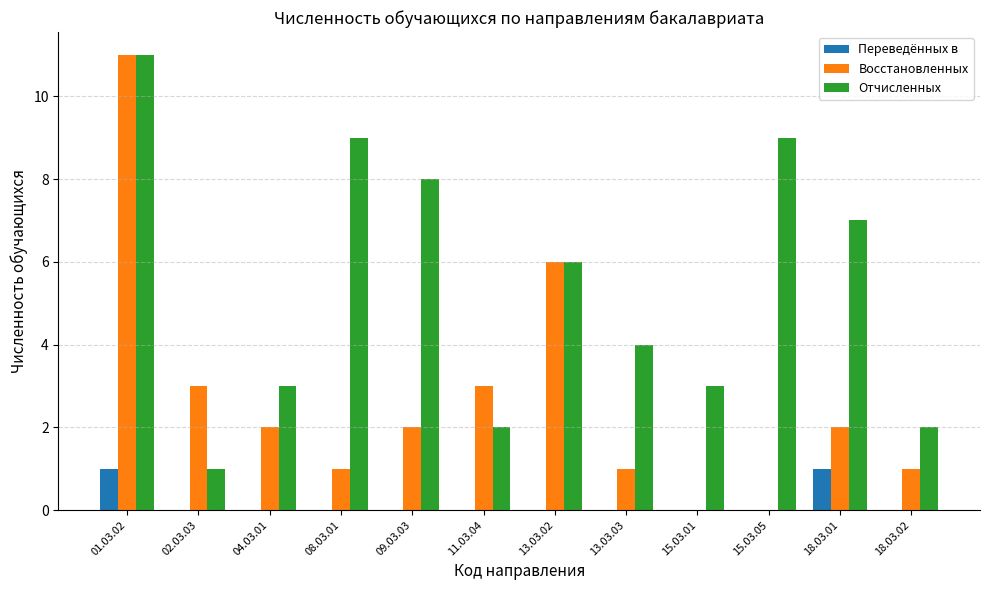

True or false: Переведённых в has a value of 1 at 01.03.02.

True